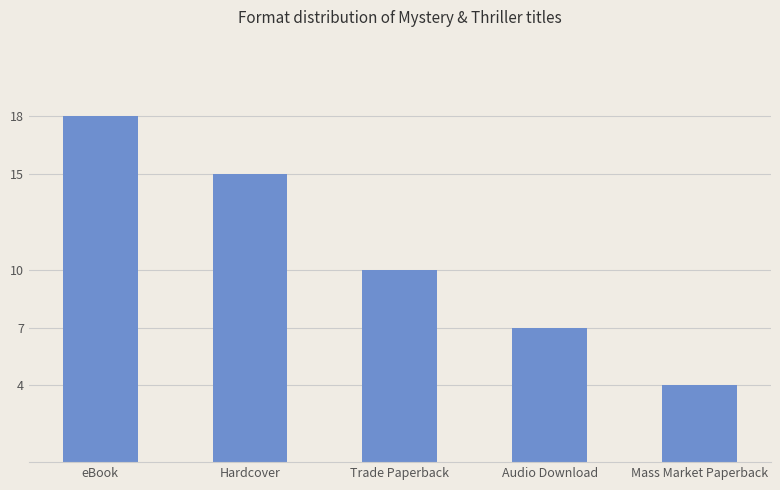

What is the difference between the second highest and second lowest values?

8